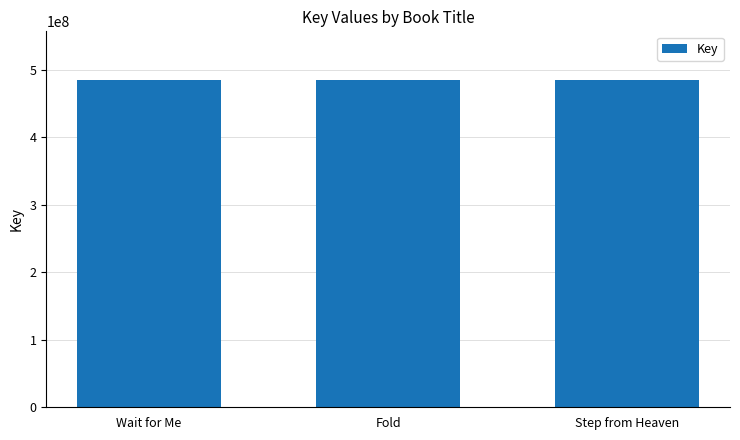

What is the sum of all values?

1452696770